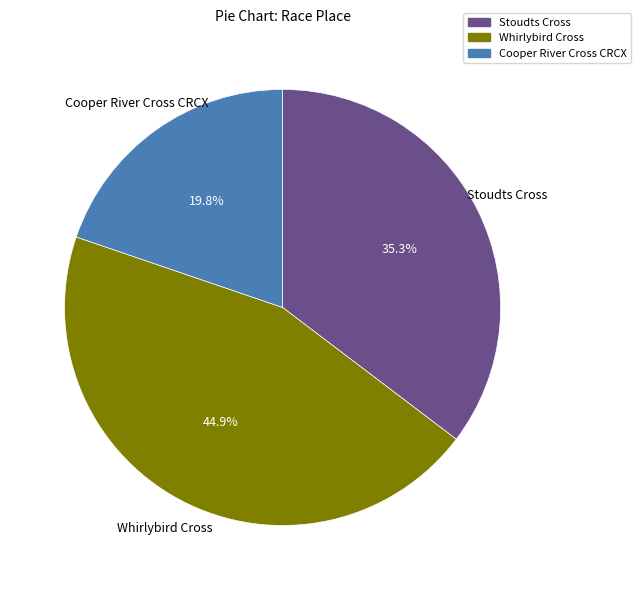

What is the total percentage of Whirlybird Cross and Stoudts Cross?

80.2%